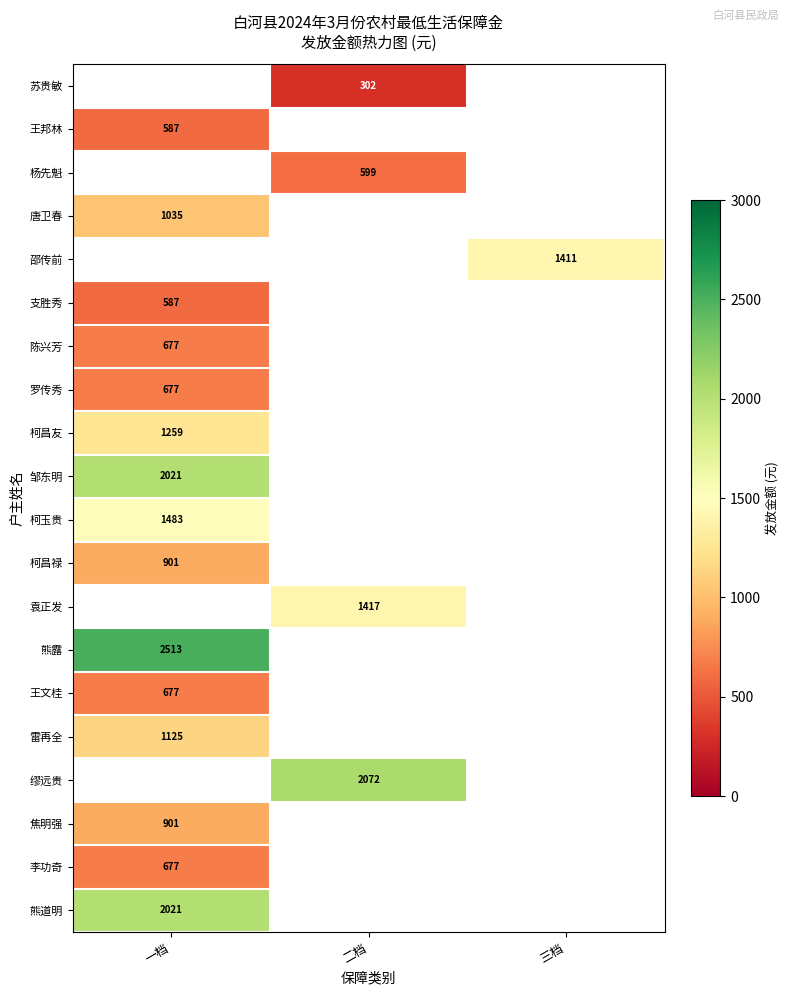

The 苏贵敏 series shows 202 at 二档. True or false?

False